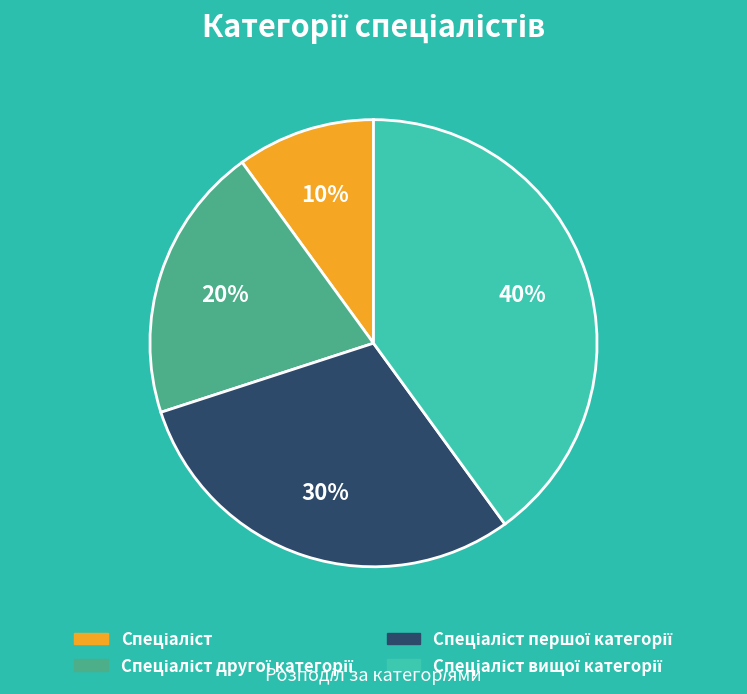

Is there a majority slice in this chart?

No